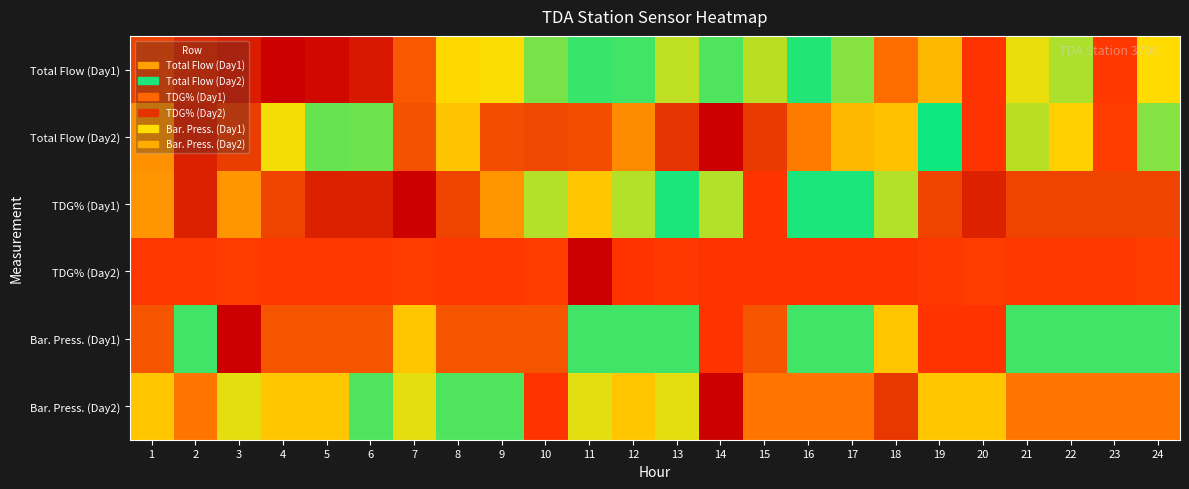

Rank the series at 13 from highest to lowest value.

TDG% (Day2), Bar. Press. (Day2), Bar. Press. (Day1), TDG% (Day1), Total Flow (Day1), Total Flow (Day2)